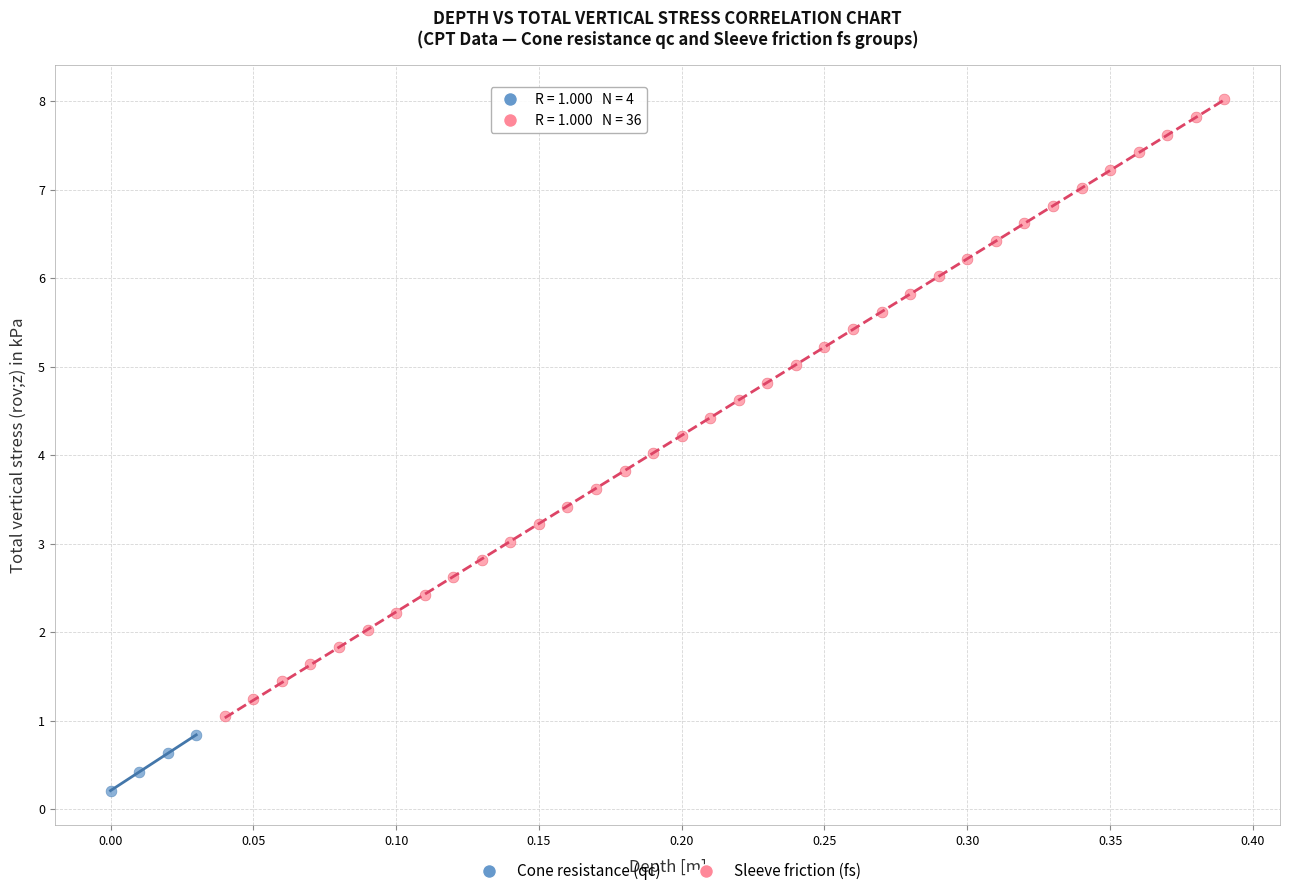

Which series contains the highest Y value?

Sleeve friction (fs)